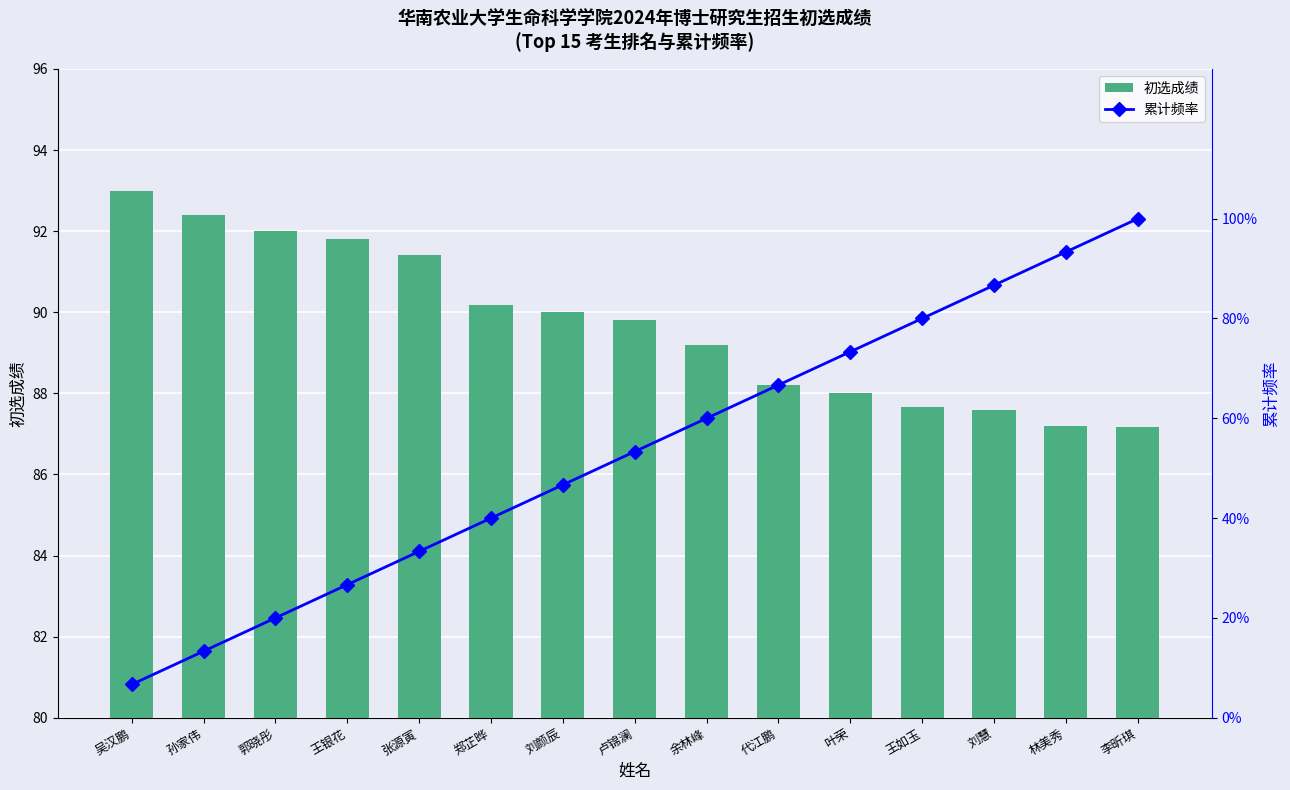

What are all the series names shown in the legend?

初选成绩, 累计频率